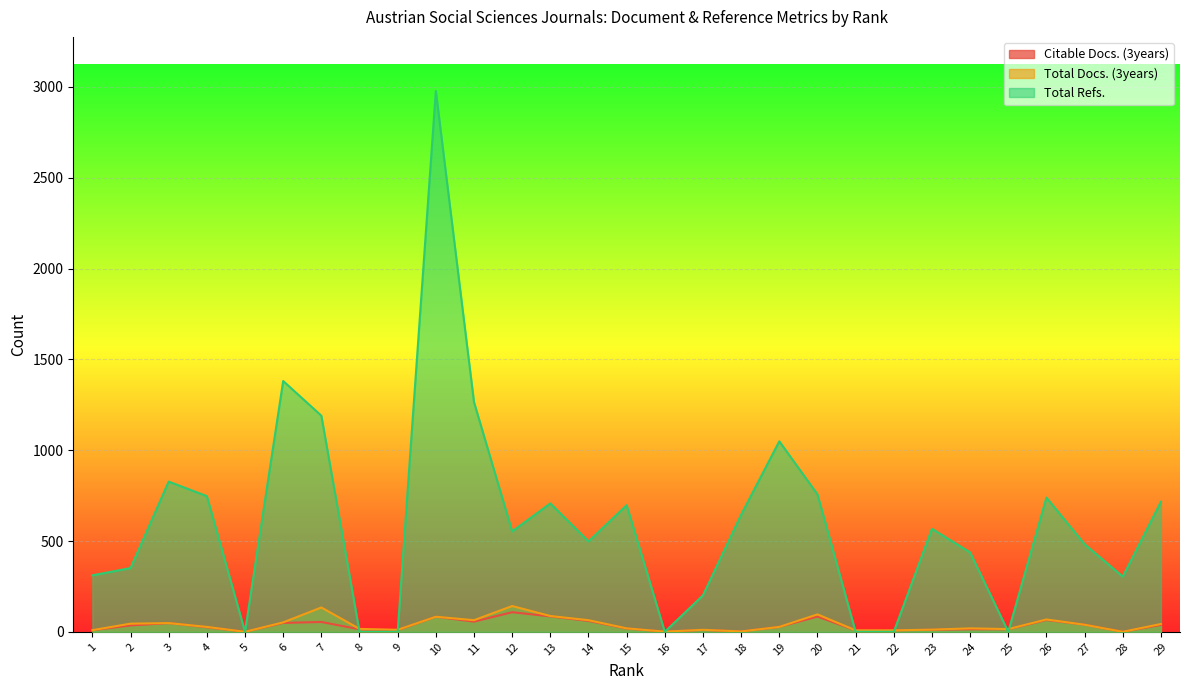

Which has a higher value, 22 or 28?

22